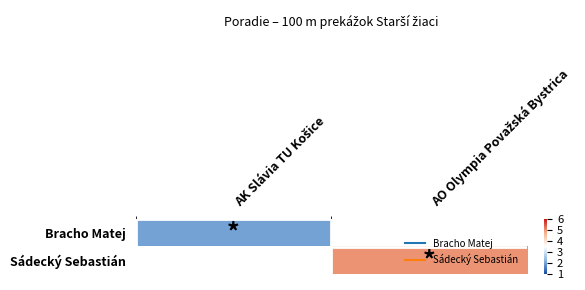

At AK Slávia TU Košice, list the series in order from largest to smallest.

Bracho Matej, Sádecký Sebastián